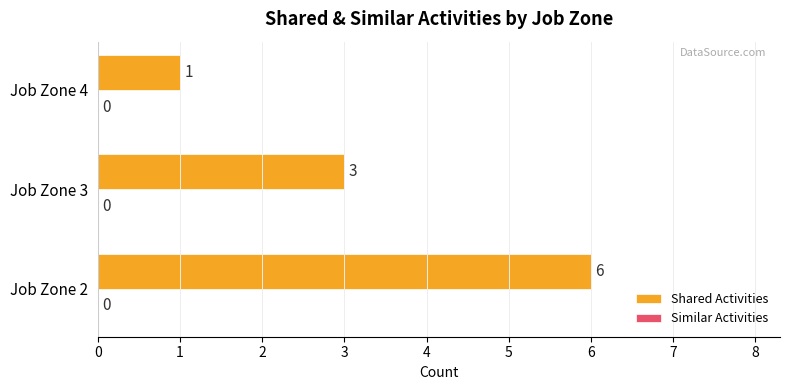

Which has a higher value, Job Zone 3 or Job Zone 2?

Job Zone 2